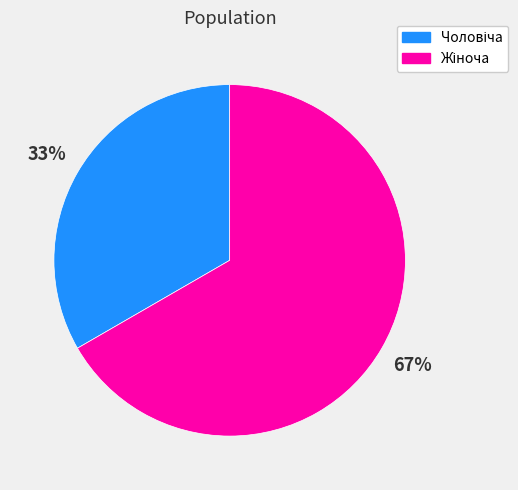

Does any single category account for the majority?

Yes